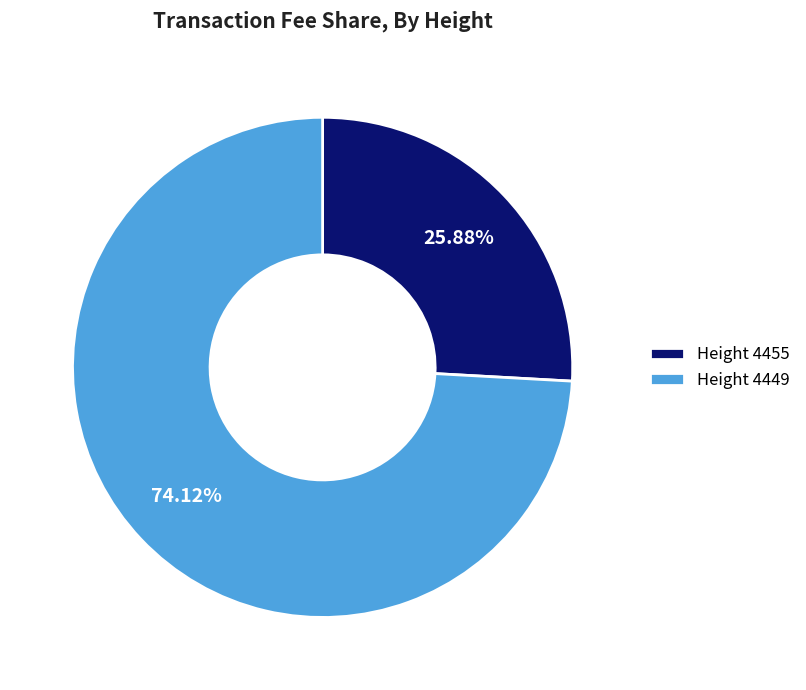

Do Height 4449 and Height 4455 together represent more than half of the pie?

Yes